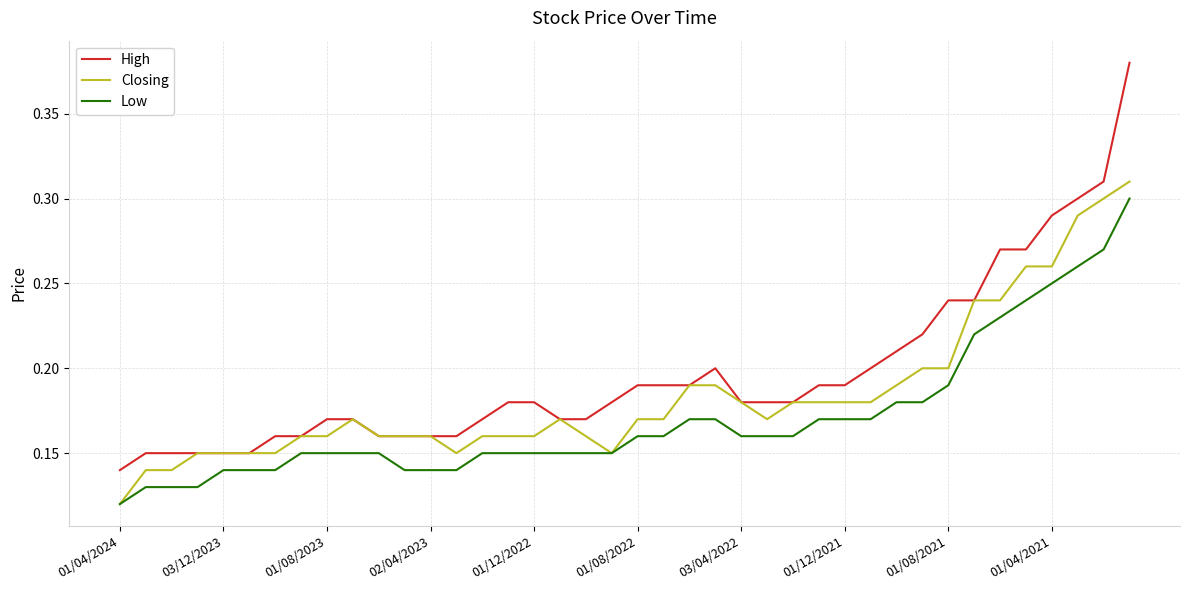

Which series has the widest spread of values?

High